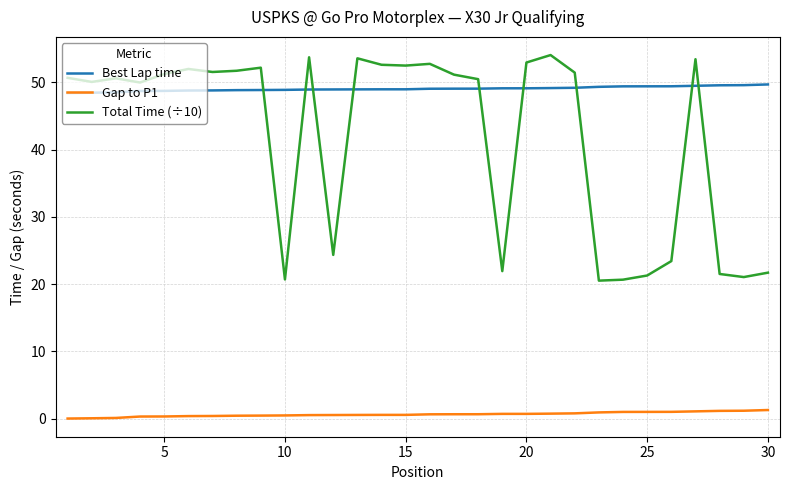

What is the difference between the maximum and minimum values in the Gap to P1 series?

1.3